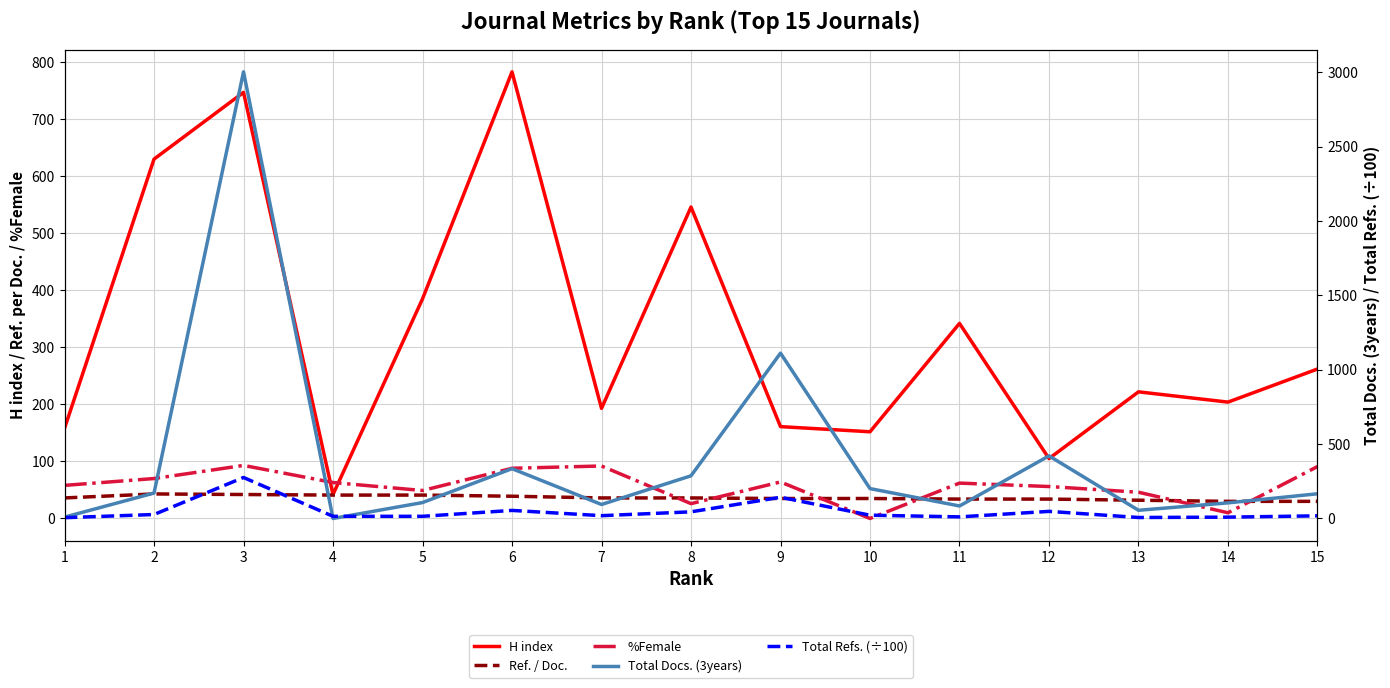

Reading left to right, list all the values displayed in this chart.

H index: 158.0	630.0	747.0	42.0	385.0	783.0	193.0	546.0	161.0	152.0	342.0	105.0	222.0	204.0	262.0
Ref. / Doc.: 36.0	43.0	42.0	41.0	41.0	39.0	36.0	36.0	35.0	35.0	34.0	34.0	32.0	30.0	30.0
%Female: 58.0	70.0	93.0	63.0	49.0	88.0	92.0	26.0	64.0	0.0	62.0	56.0	46.0	10.0	91.0
Total Docs. (3years): 9.0	171.0	3004.0	0.0	107.0	335.0	94.0	287.0	1112.0	201.0	84.0	421.0	55.0	105.0	166.0
Total Refs. (÷100): 5.3	26.7	275.6	14.6	14.5	54.2	18.8	44.6	142.6	22.1	10.7	47.7	6.6	8.9	17.7